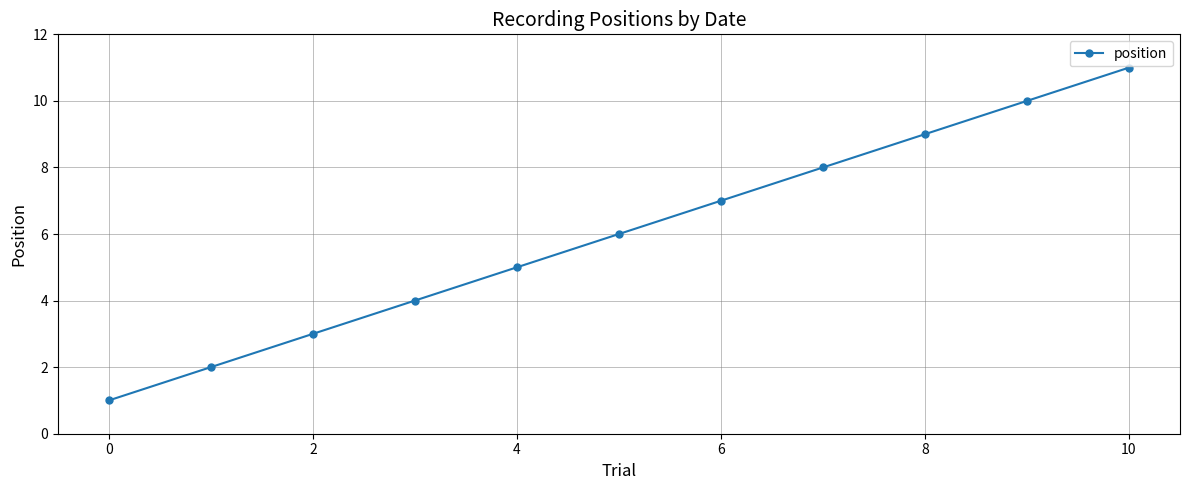

How many lines are shown in the chart?

1